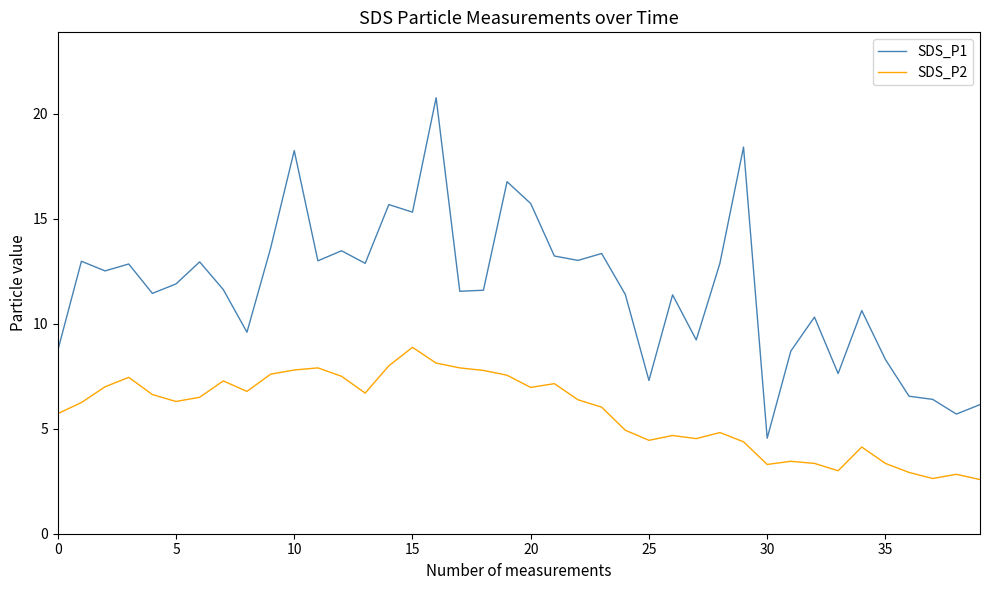

Which series has the largest range (max minus min)?

SDS_P1